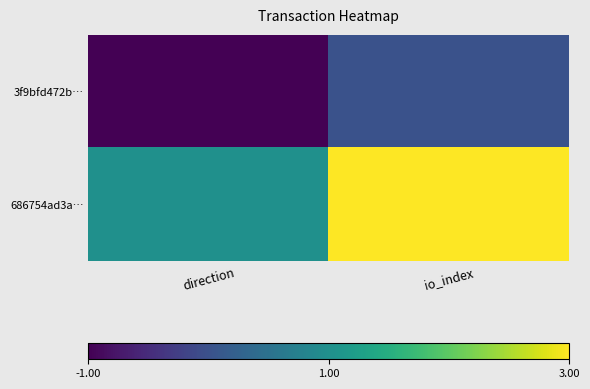

How many distinct data groups are displayed?

2